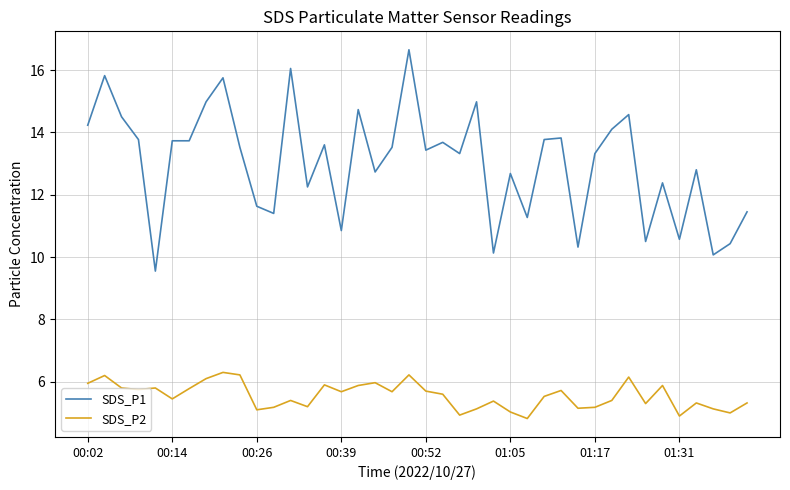

What is the difference between the maximum and minimum values in the SDS_P1 series?

7.1